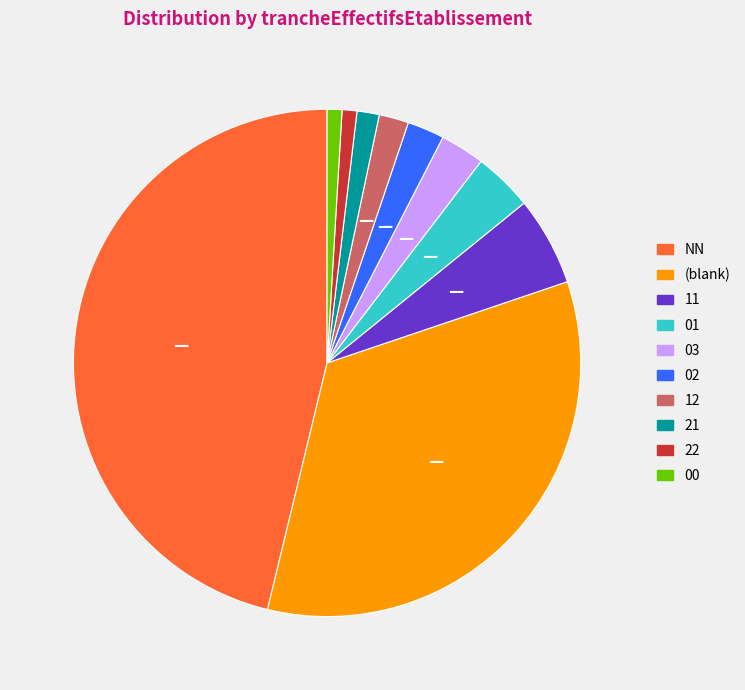

Is it true that 11 is 6% of the pie?

True